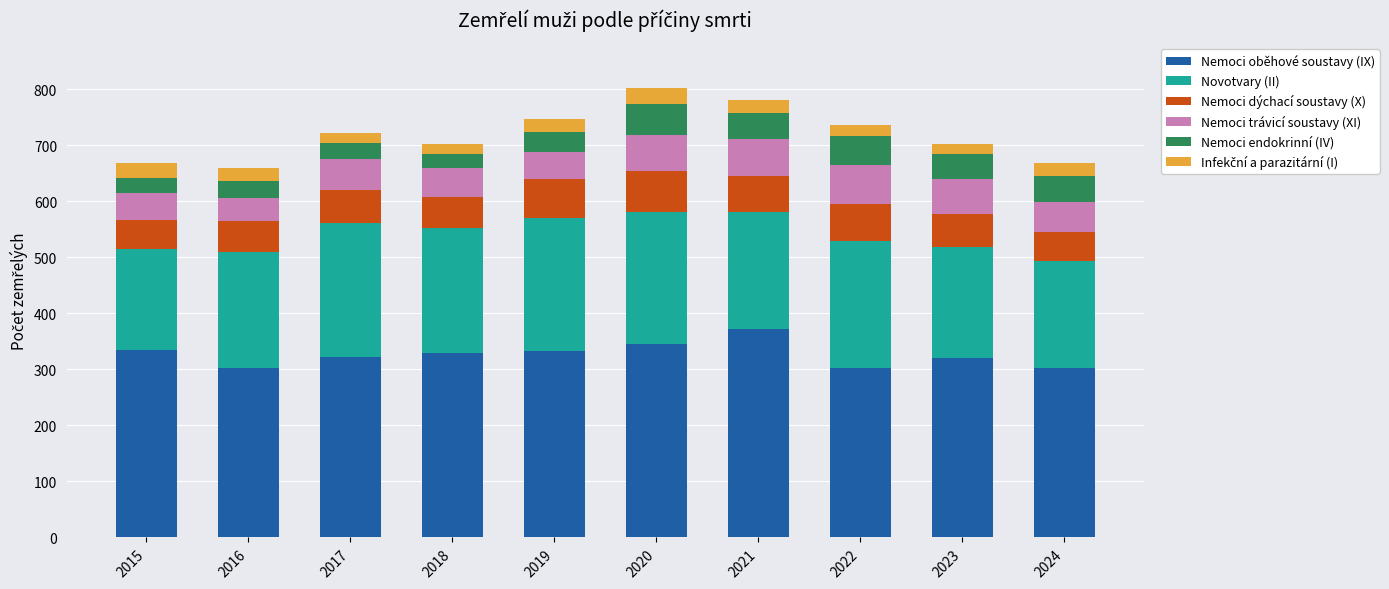

What is the total value across all series at 2021?

781